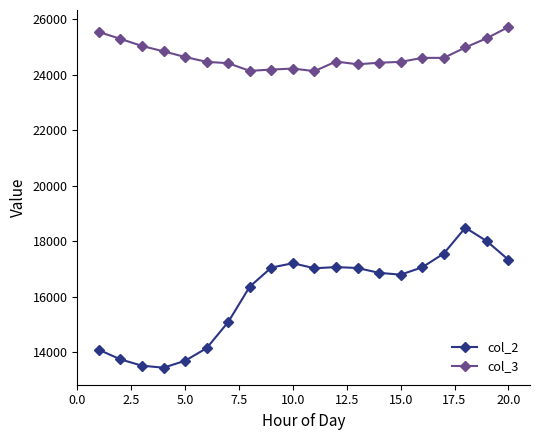

Rank the series by their maximum value, from highest to lowest.

col_3, col_2